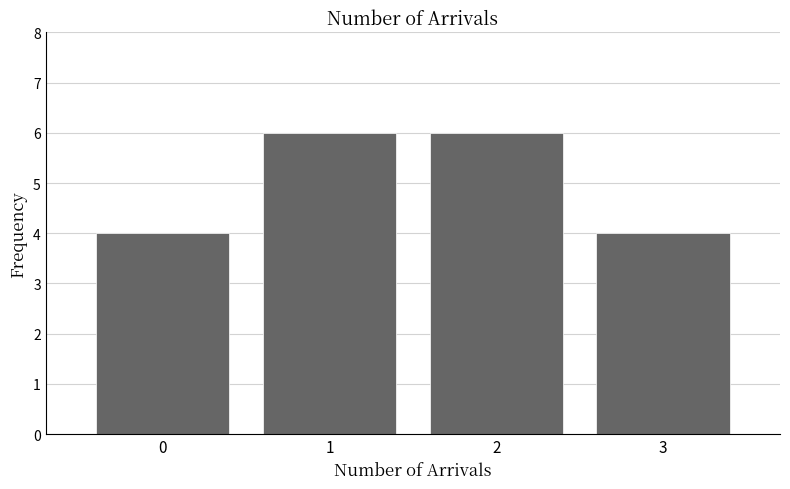

Reading left to right, transcribe this chart: for each bar, give the range it covers on the x-axis and its height. The values are not printed on the chart, so give them approximately, as read against the axis.

-0.5 to 0.5: 4
0.5 to 1.5: 6
1.5 to 2.5: 6
2.5 to 3.5: 4